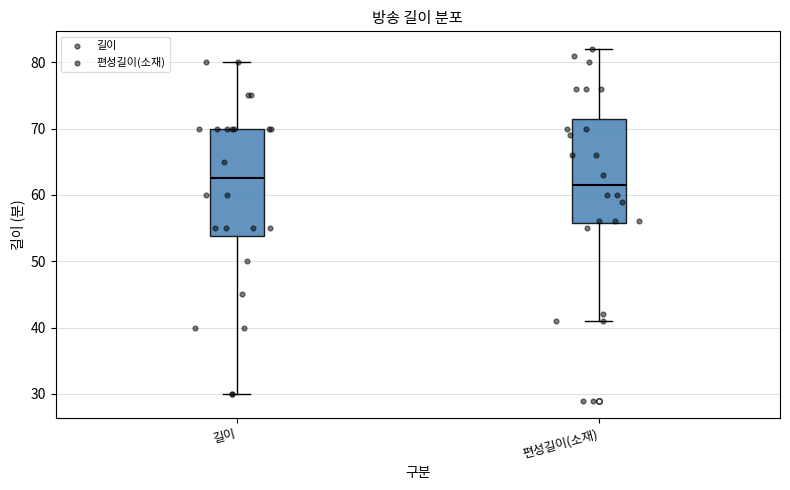

Reading left to right, read every box against the y-axis: the position of its median line, the range the box covers, and the ends of its whiskers. The values are not printed on the chart, so give them approximately, as read against the axis.

길이: median 63, box 54 to 70, whiskers 30 to 80
편성길이(소재): median 62, box 56 to 72, whiskers 41 to 82